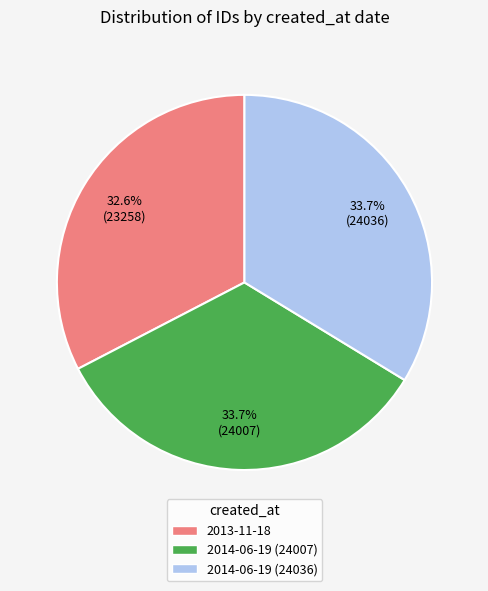

Count the number of slices in the pie.

3